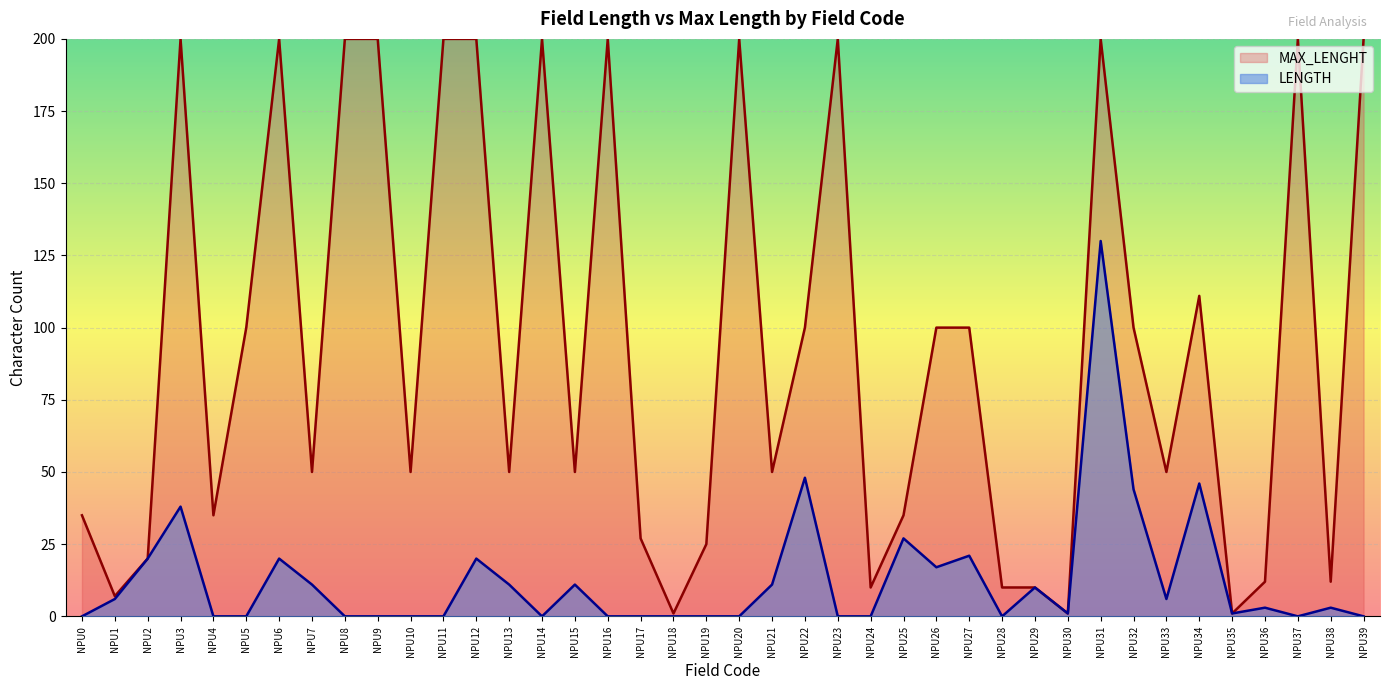

Rank the categories by value from highest to lowest.

NPU31, NPU22, NPU34, NPU32, NPU3, NPU25, NPU27, NPU2, NPU6, NPU12, NPU26, NPU7, NPU13, NPU15, NPU21, NPU29, NPU1, NPU33, NPU36, NPU38, NPU30, NPU35, NPU0, NPU4, NPU5, NPU8, NPU9, NPU10, NPU11, NPU14, NPU16, NPU17, NPU18, NPU19, NPU20, NPU23, NPU24, NPU28, NPU37, NPU39